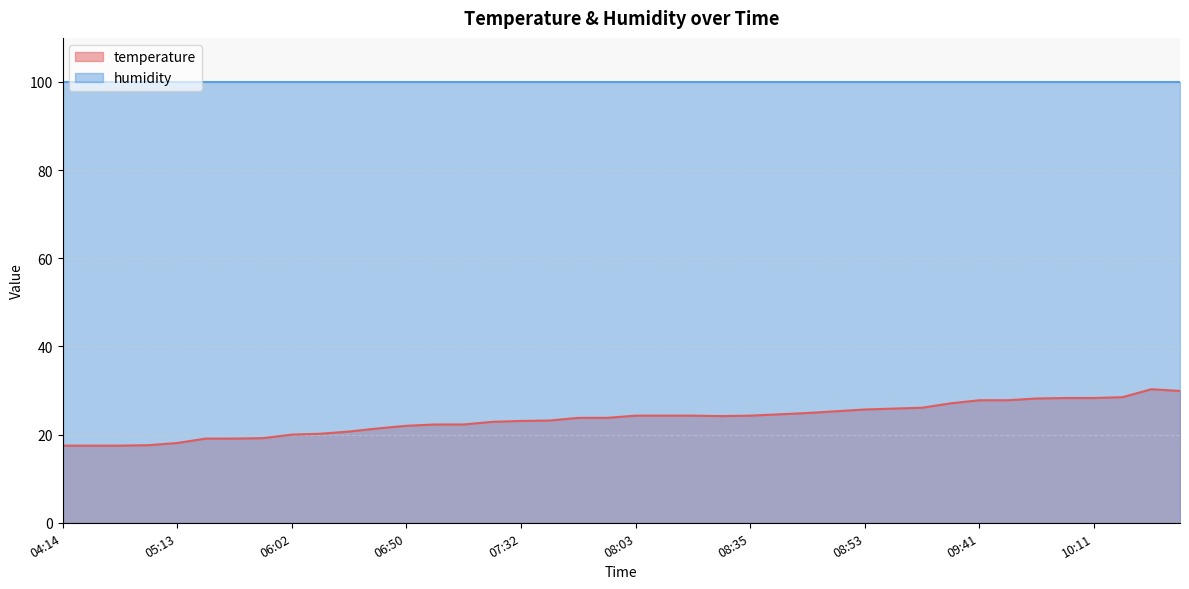

Reading right to left, transcribe all the data shown in this chart.

29.9	30.3	28.5	28.3	28.3	28.2	27.8	27.8	27.1	26.1	25.9	25.7	25.3	24.9	24.6	24.3	24.2	24.3	24.3	24.3	23.8	23.8	23.2	23.1	22.9	22.3	22.3	22.0	21.4	20.7	20.2	20.0	19.2	19.1	19.1	18.1	17.6	17.5	17.5	17.5